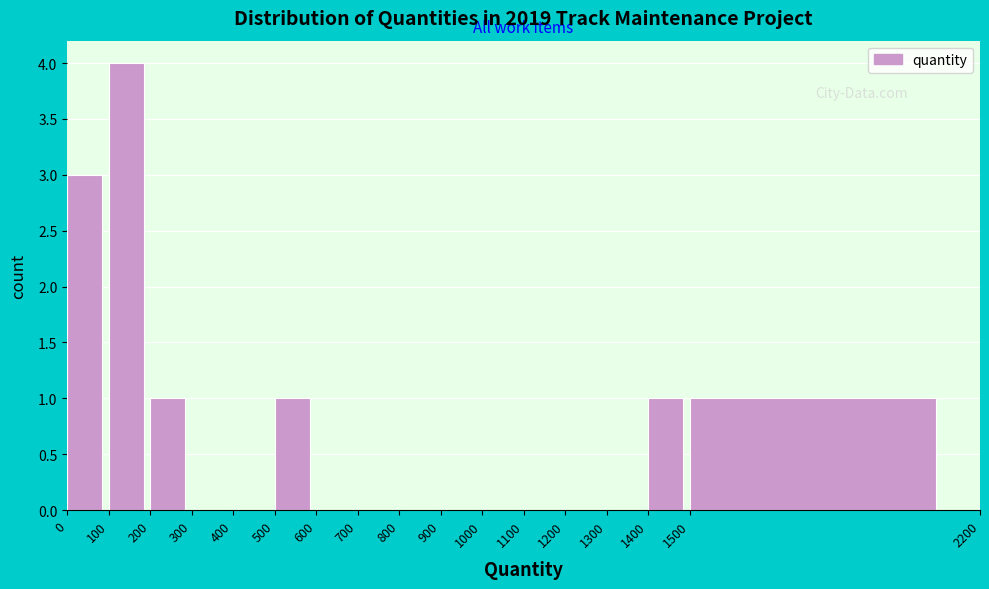

Reading left to right, list every bar in this chart as the range it spans on the x-axis followed by its height. The values are not printed on the chart, so give them approximately, as read against the axis.

0 to 100: 3
100 to 200: 4
200 to 300: 1
300 to 400: 0
400 to 500: 0
500 to 600: 1
600 to 700: 0
700 to 800: 0
800 to 900: 0
900 to 1000: 0
1000 to 1100: 0
1100 to 1200: 0
1200 to 1300: 0
1300 to 1400: 0
1400 to 1500: 1
1500 to 2200: 1